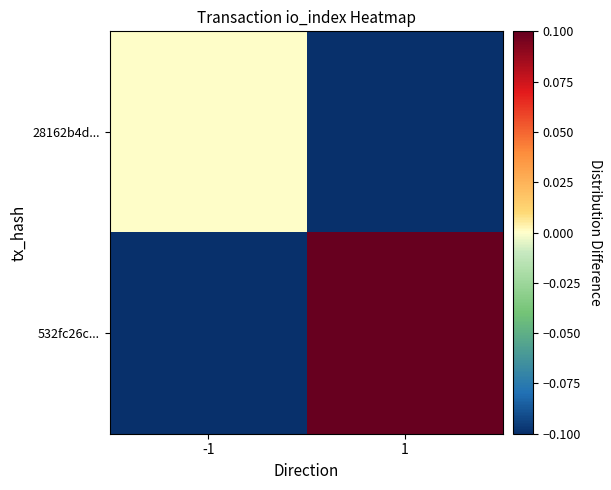

Which category has the lowest value across all series?

1